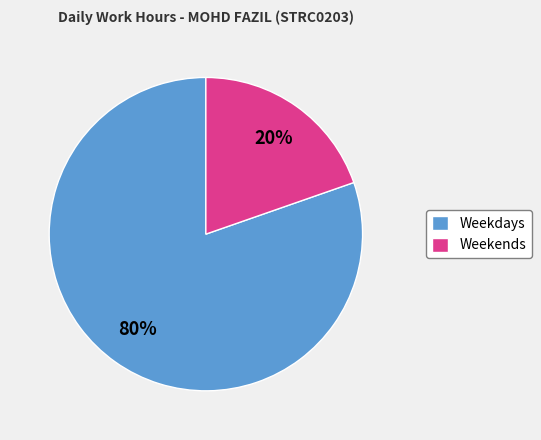

How many segments does this pie chart have?

2